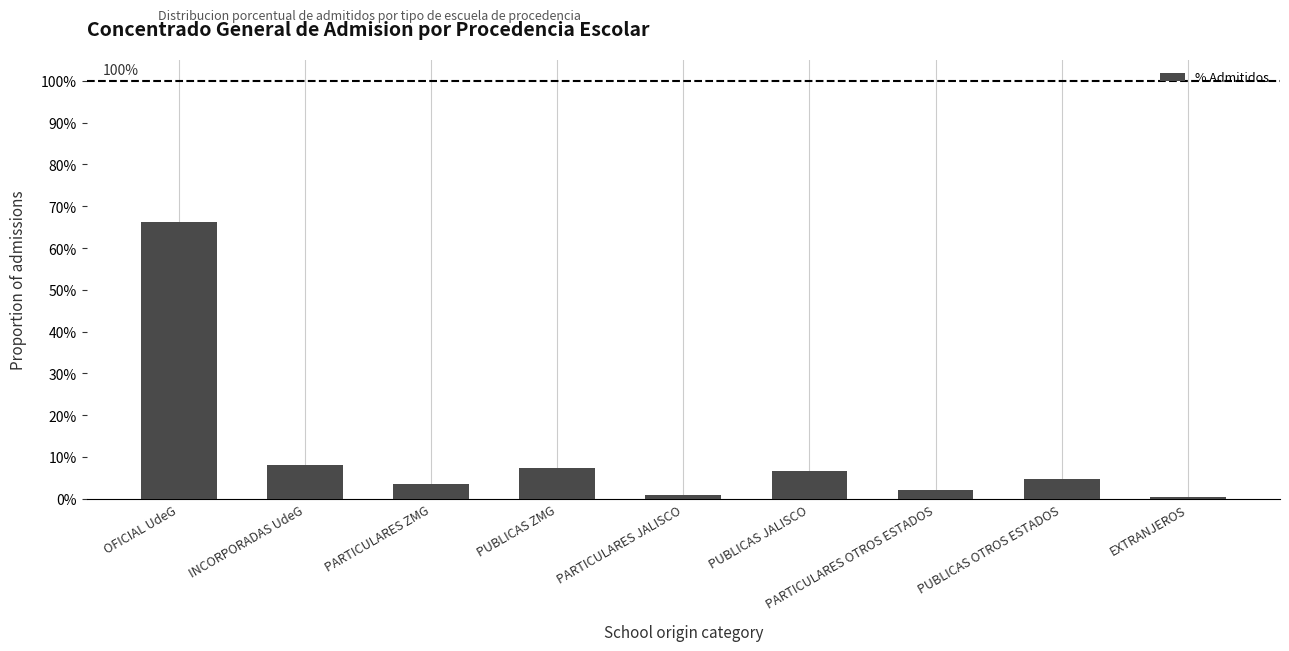

At which category does the chart reach its minimum across all series?

EXTRANJEROS